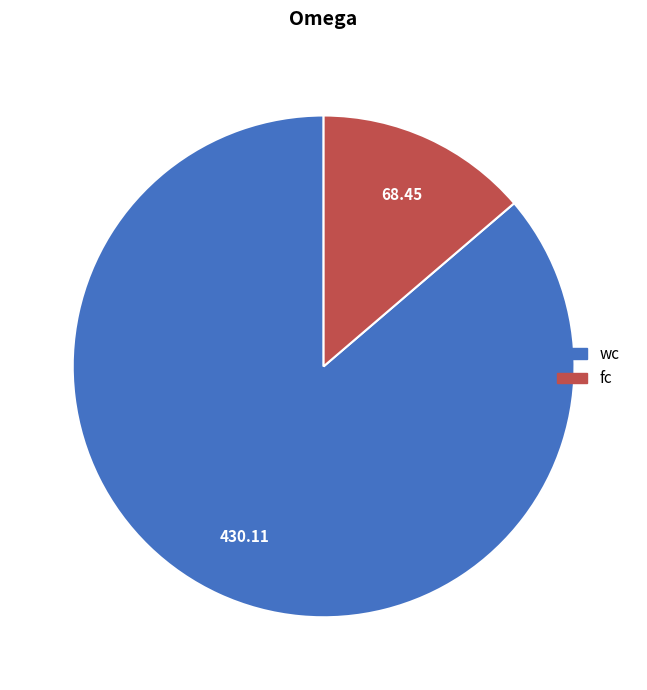

The wc slice represents 86% of the pie. True or false?

True